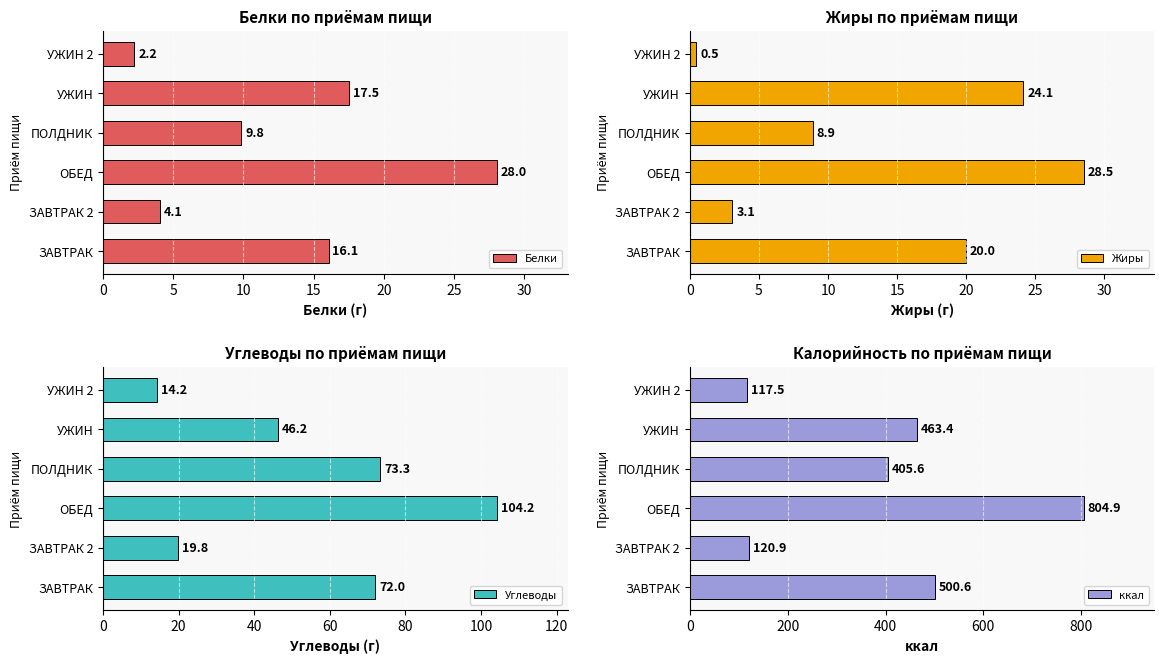

What is the sum of the Белки values at ПОЛДНИК and ОБЕД?

37.9